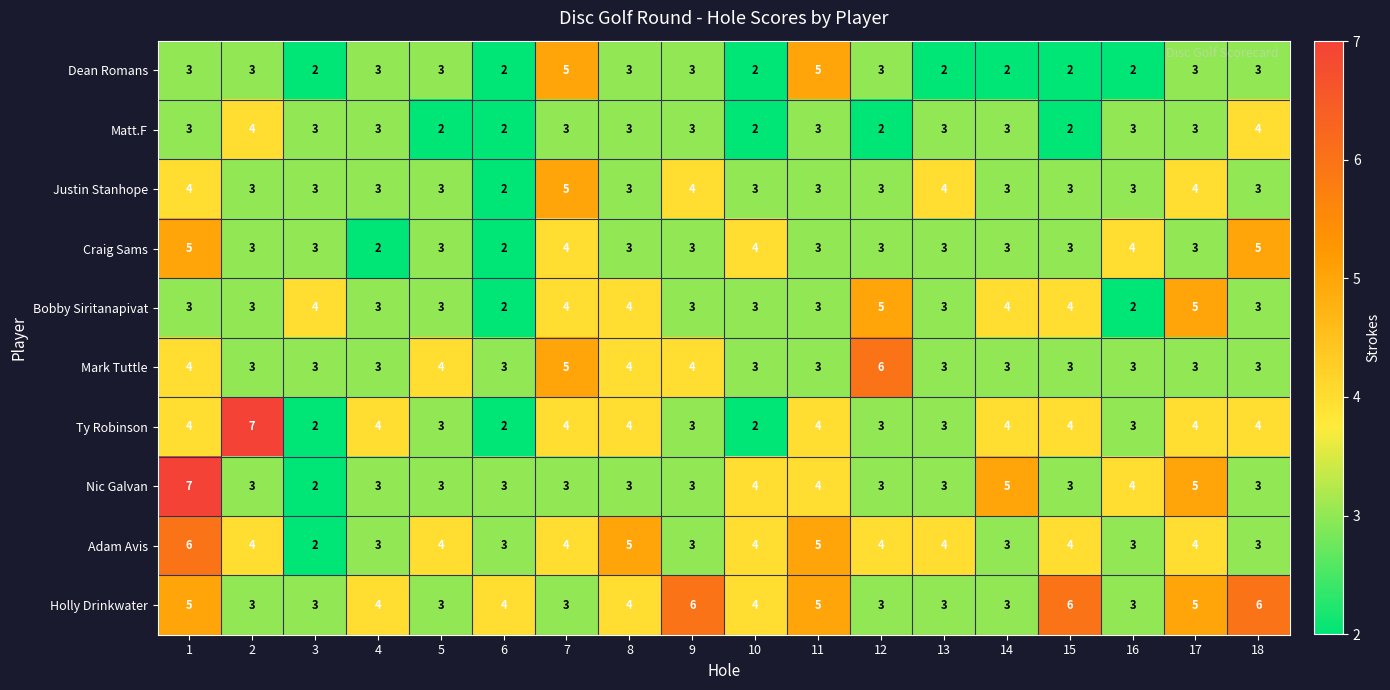

What is the approximate value of Nic Galvan at 11?

4